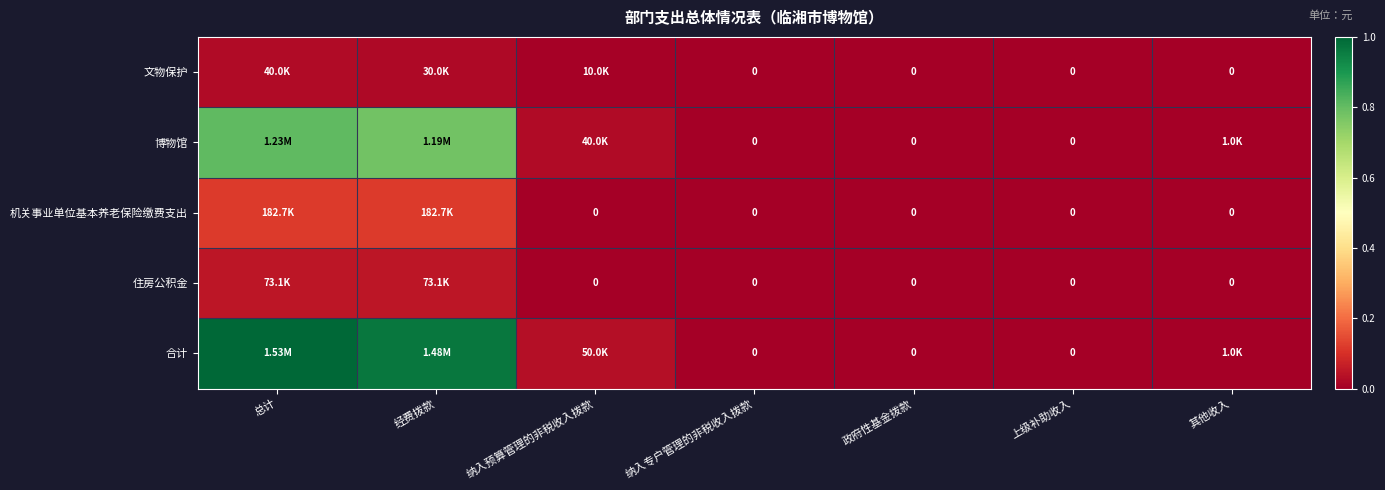

How many data points in 住房公积金 are above 0?

2